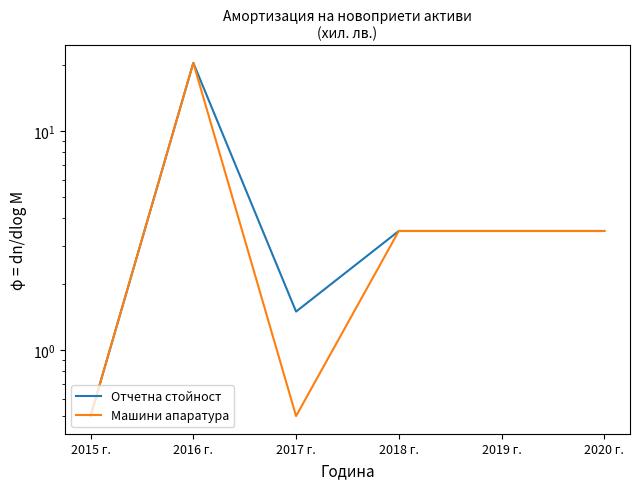

Reading right to left, what are all the values shown in this chart?

Отчетна стойност: 2020 г.=3.5	2019 г.=3.5	2018 г.=3.5	2017 г.=1.5	2016 г.=20.5	2015 г.=0.5
Машини апаратура: 2020 г.=3.5	2019 г.=3.5	2018 г.=3.5	2017 г.=0.5	2016 г.=20.5	2015 г.=0.5